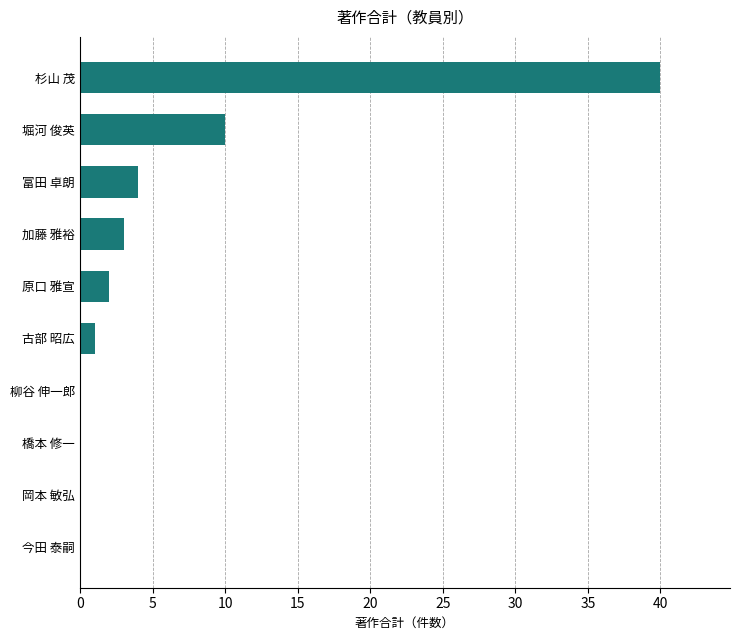

Reading bottom to top, what are all the values shown in this chart?

今田 泰嗣=0	岡本 敏弘=0	橋本 修一=0	柳谷 伸一郎=0	古部 昭広=1	原口 雅宣=2	加藤 雅裕=3	富田 卓朗=4	堀河 俊英=10	杉山 茂=40